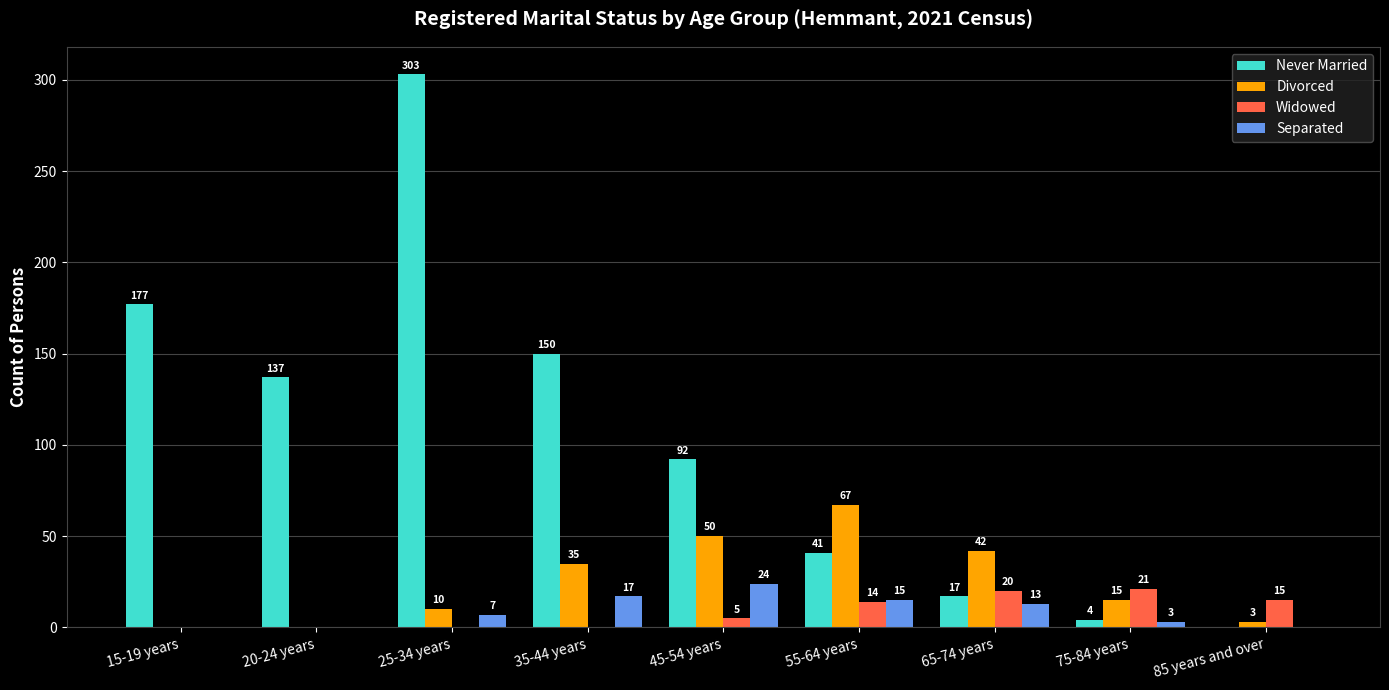

Are the bars grouped side by side (vs. stacked)?

Yes